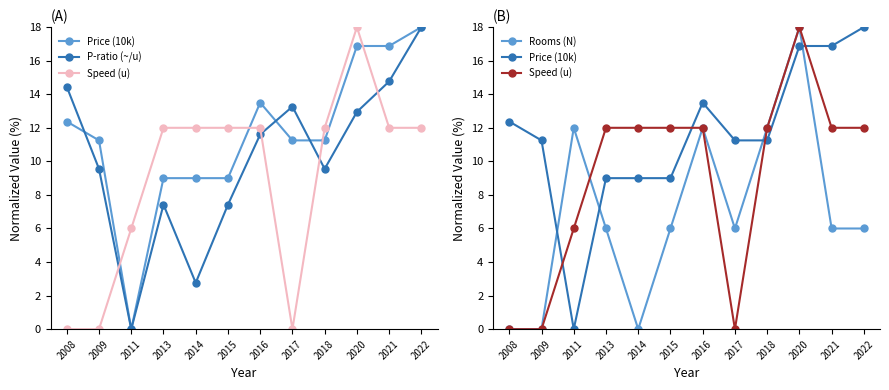

After their last crossing, which series has the higher values: Speed (u) or P-ratio (~/u)?

P-ratio (~/u)